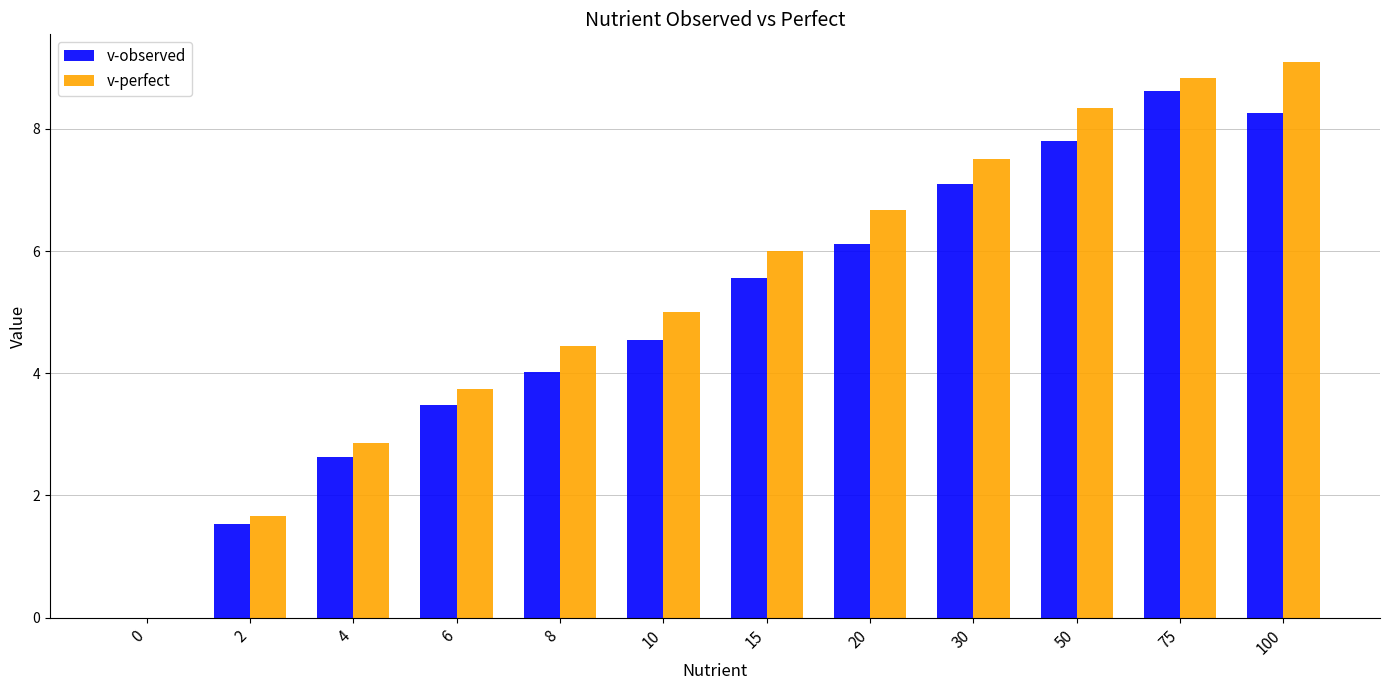

Between 6 and 50, which series saw the biggest shift?

v-perfect